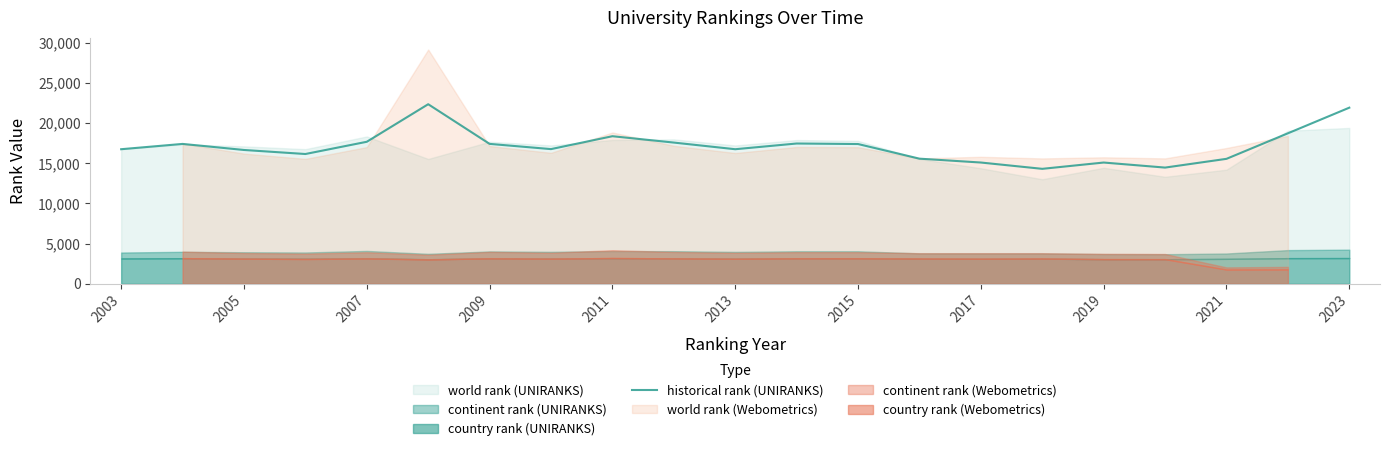

The historical rank (UNIRANKS) series shows 14121.4 at 2023. True or false?

False